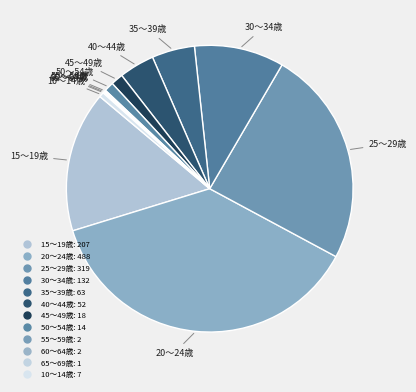

How many segments does this pie chart have?

12